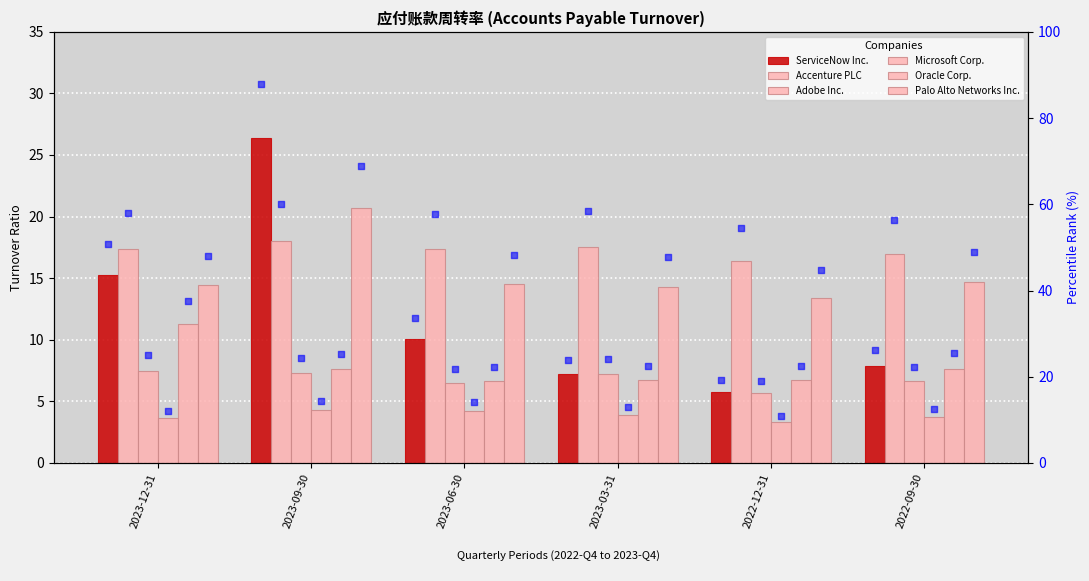

Which series has the largest total across all categories?

Accenture PLC